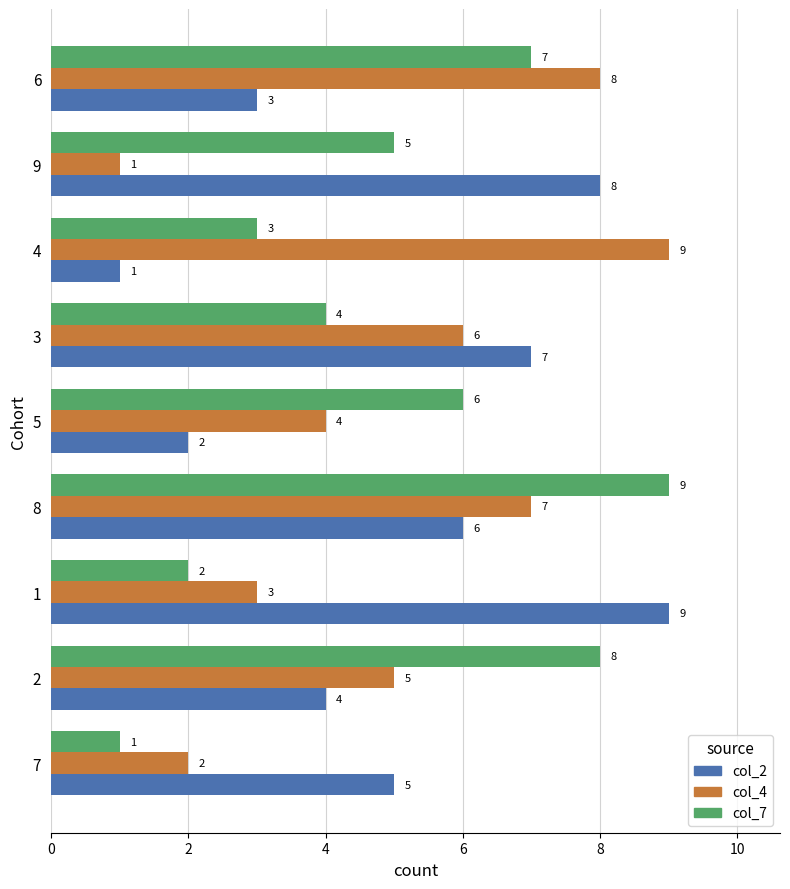

How many col_4 values are between 3 and 7?

5